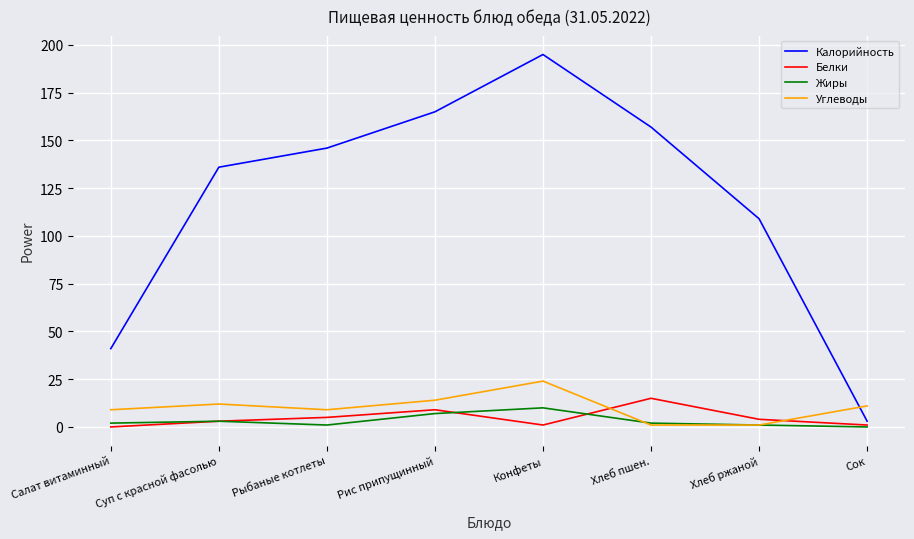

What is the difference between the Калорийность values at Конфеты and Сок?

192